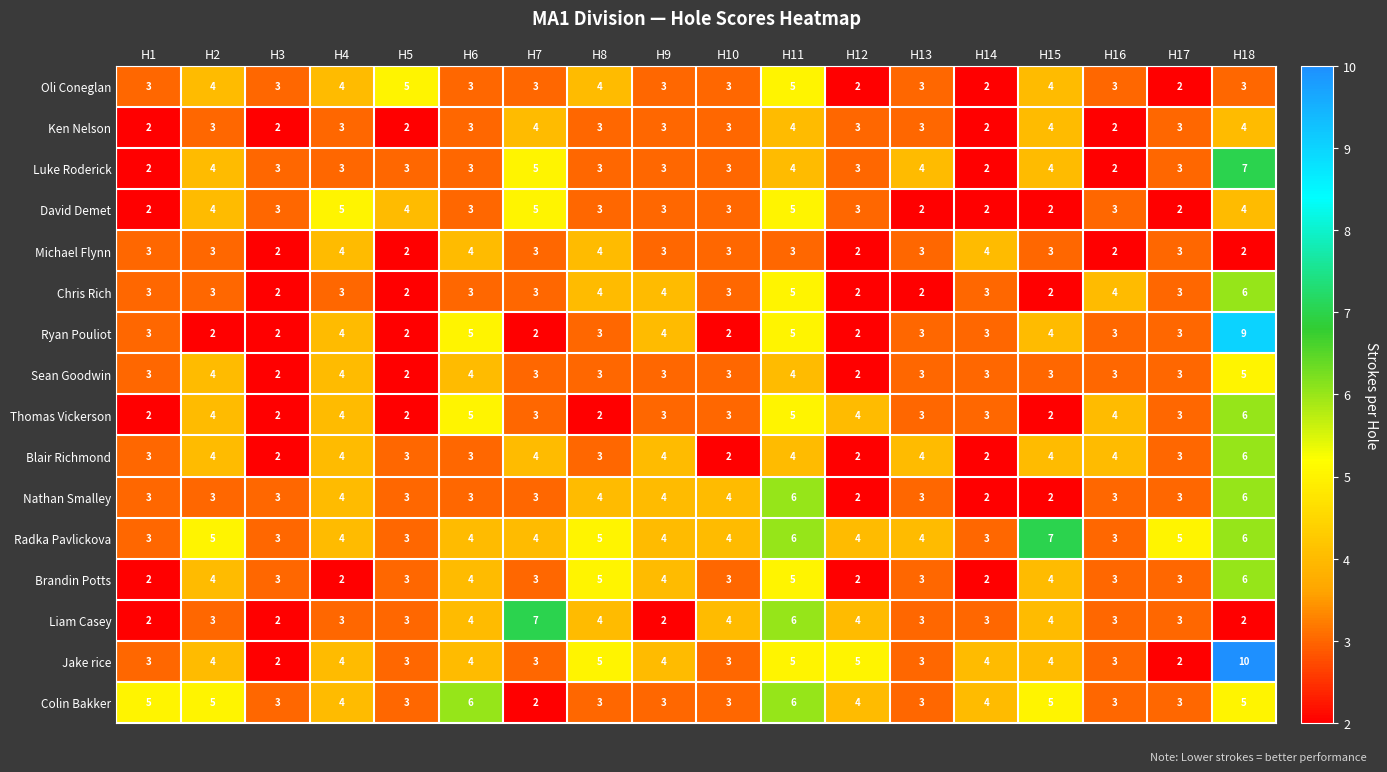

Is it true that Ken Nelson equals 3 at H9?

True